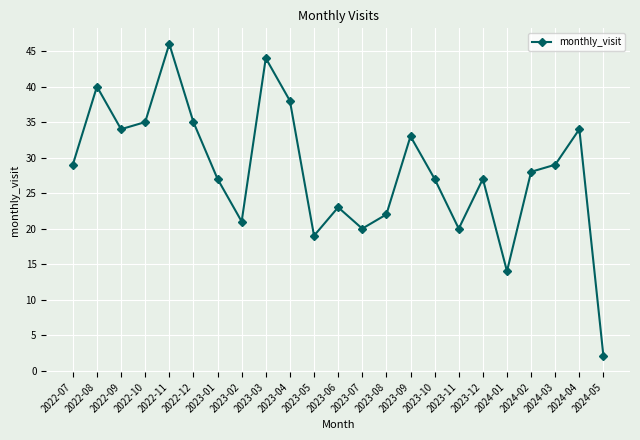

How many lines are shown in the chart?

1